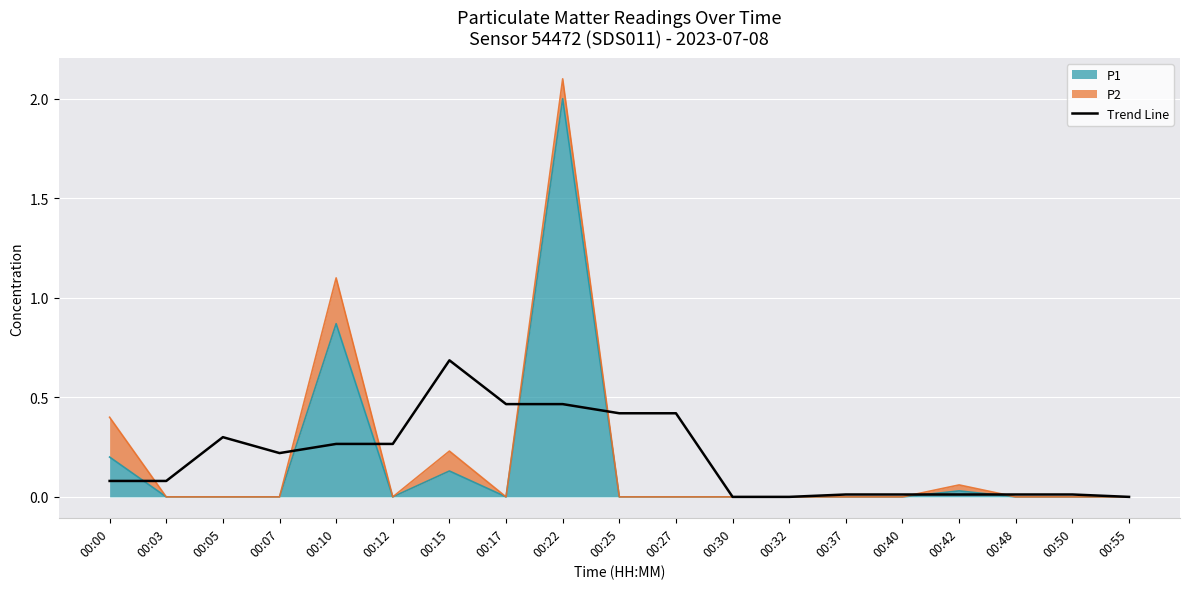

Reading left to right, extract all data points from this chart.

0.1	0.1	0.3	0.2	0.3	0.3	0.7	0.5	0.5	0.4	0.4	0.0	0.0	0.0	0.0	0.0	0.0	0.0	0.0